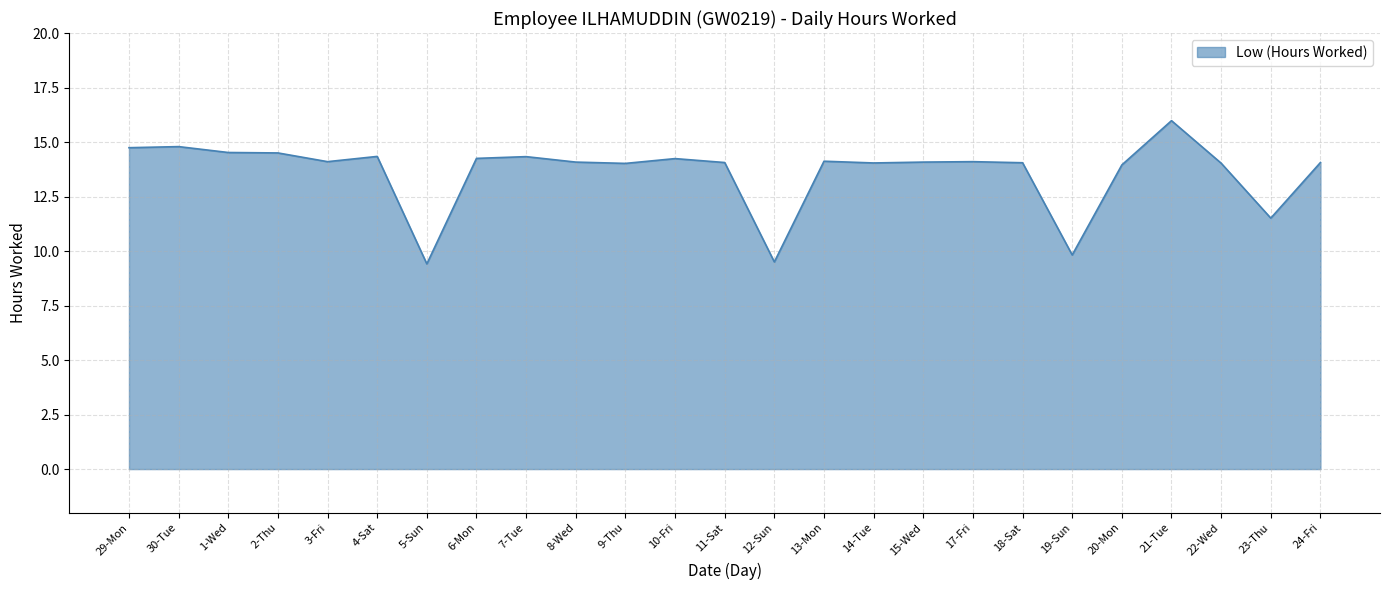

What position from the left is 9-Thu?

11